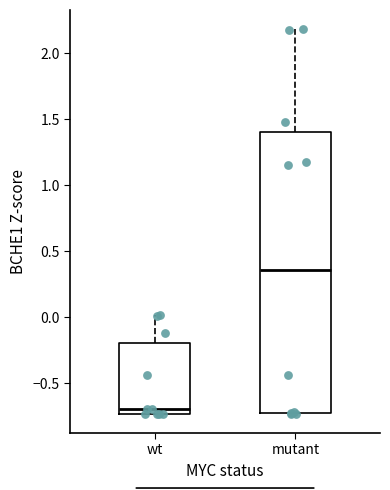

Where does the median line of the box for mutant sit on the y-axis? The values are not printed on the chart, so give them approximately, as read against the axis.

0.35